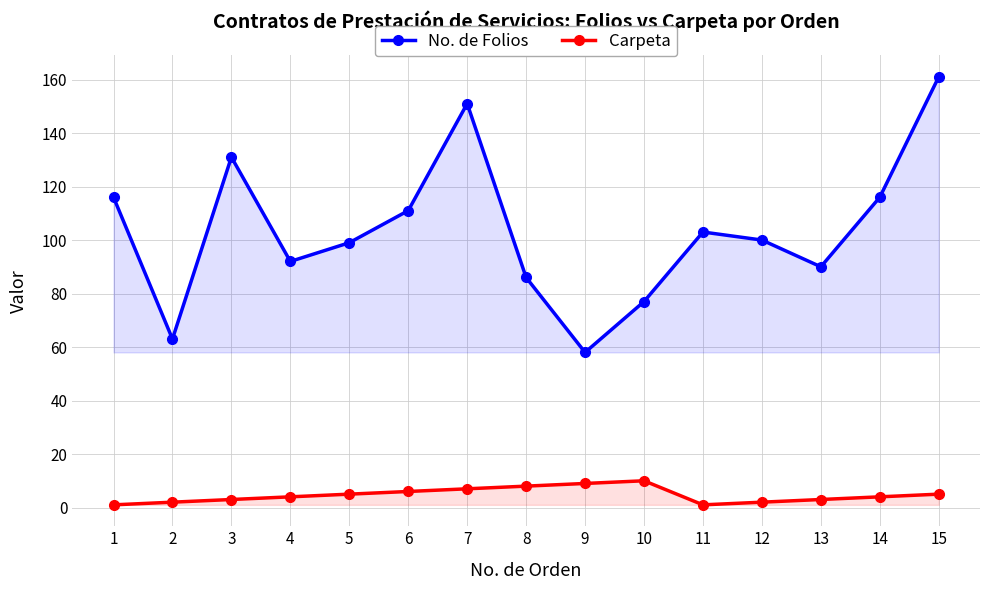

At which category is the sum across all series the highest?

15